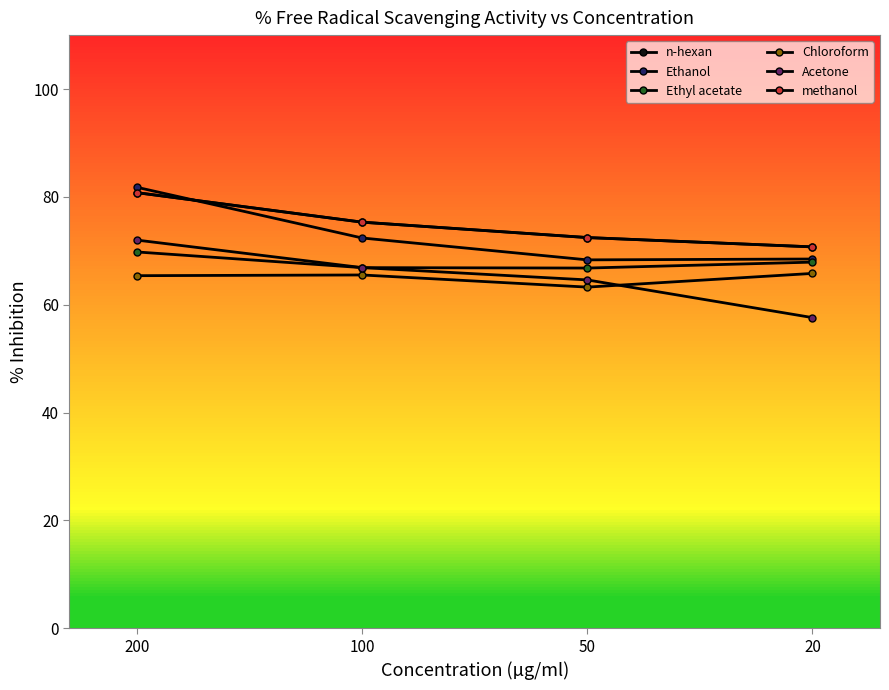

At how many categories does at least one series exceed 77?

1